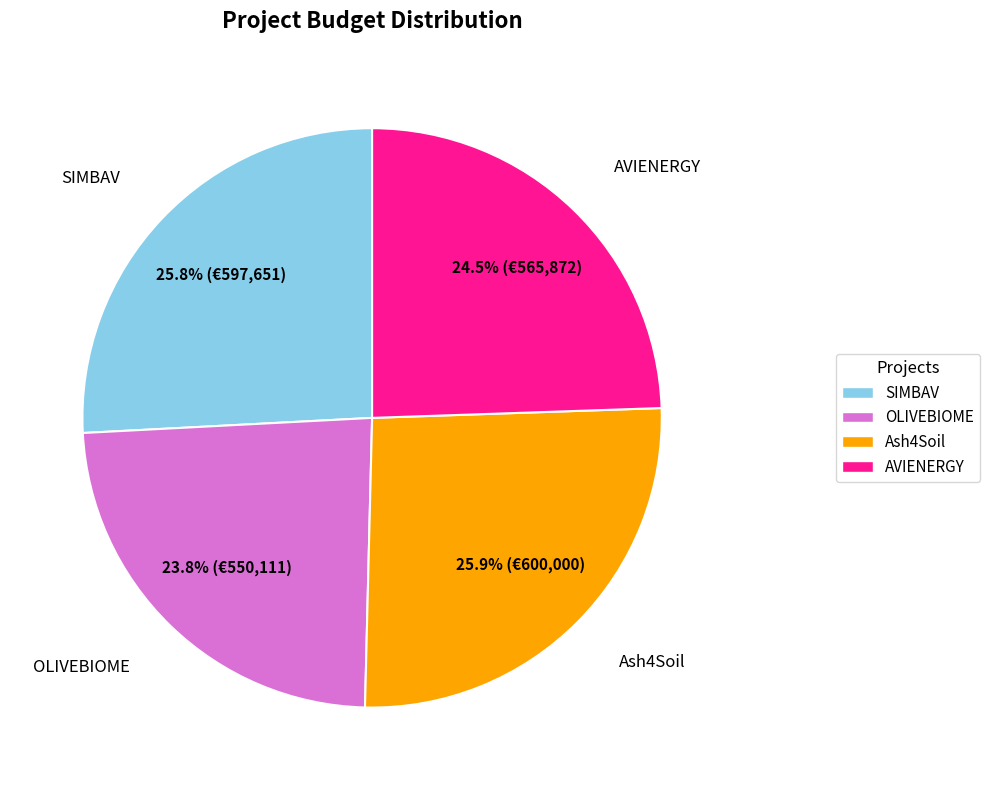

What is the total percentage of Ash4Soil and AVIENERGY?

50.4%